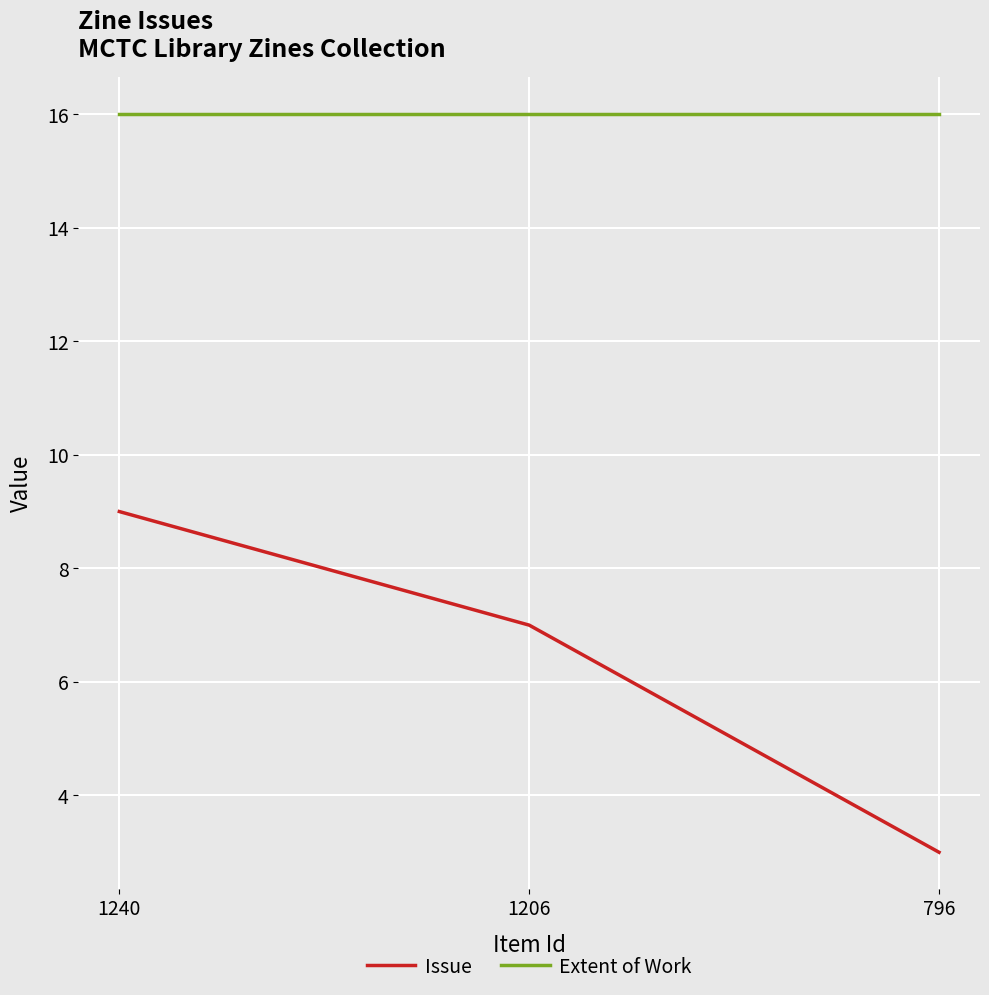

What is the maximum value for Issue?

9